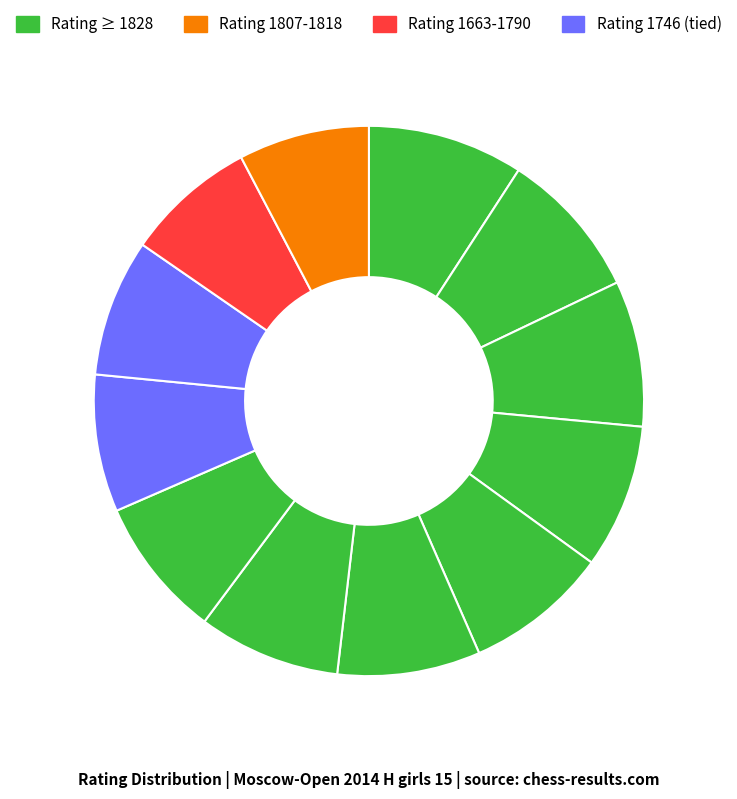

How many slices are in this pie chart?

12